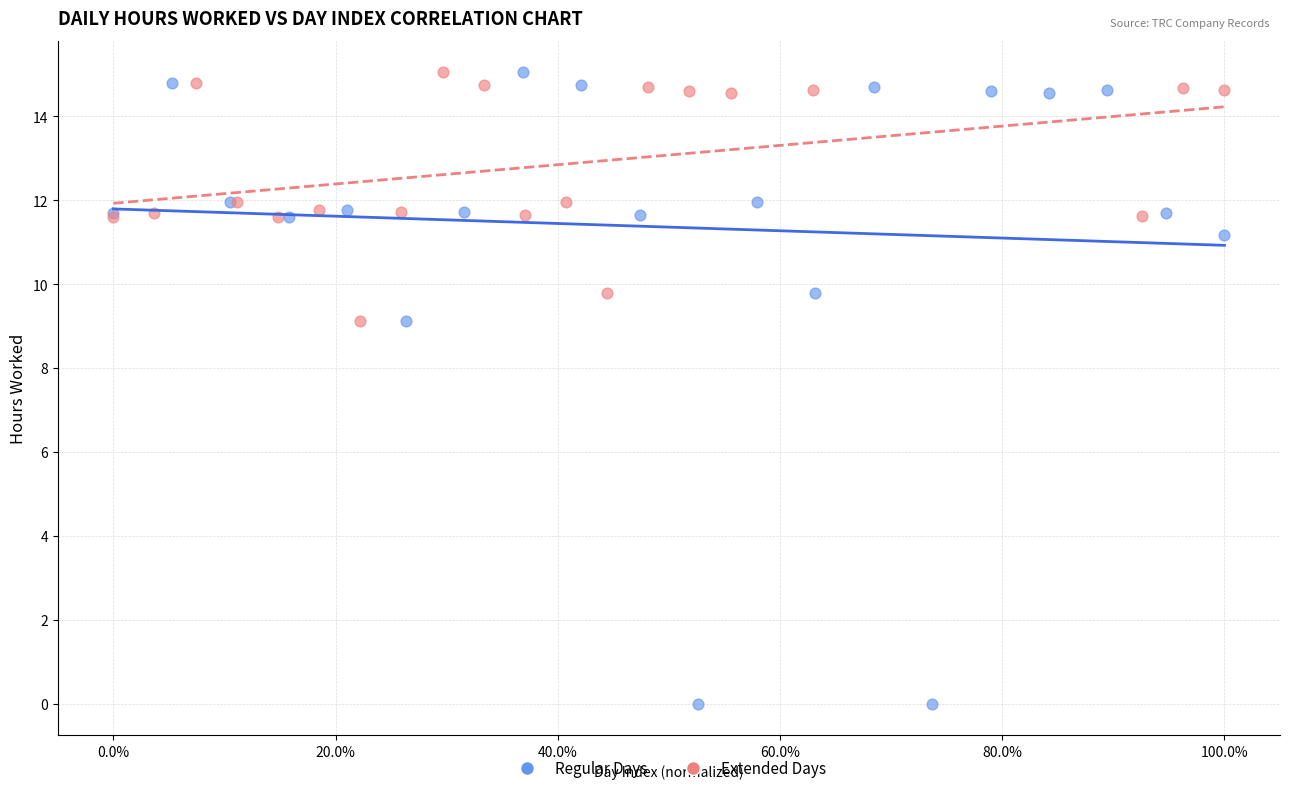

Which series reaches the minimum Y coordinate?

Regular Days